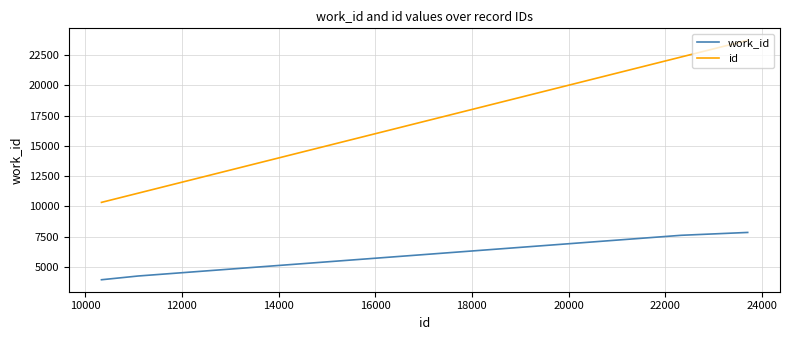

What is the difference between the maximum and second lowest values in the work_id series?

3593